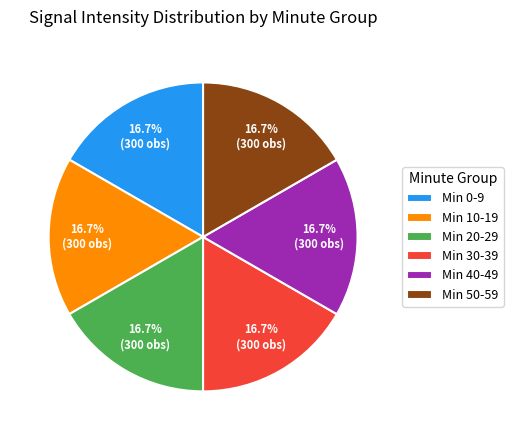

How many segments does this pie chart have?

6